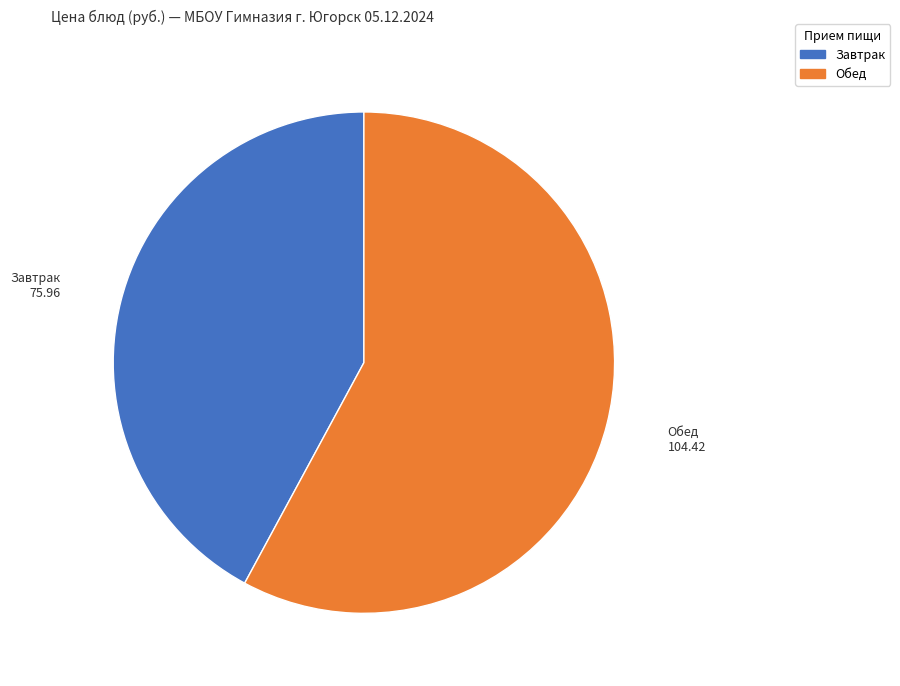

Is there any slice that represents more than half of the pie?

Yes